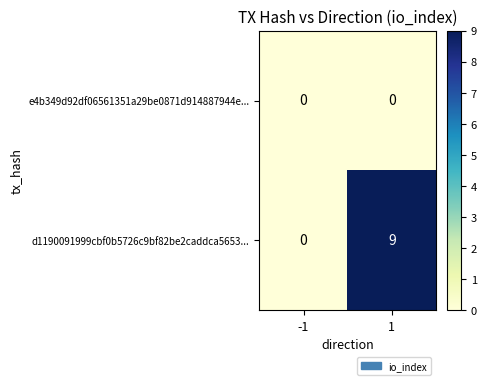

What is the sum of all d1190091999cbf0b5726c9bf82be2caddca5653... values?

9